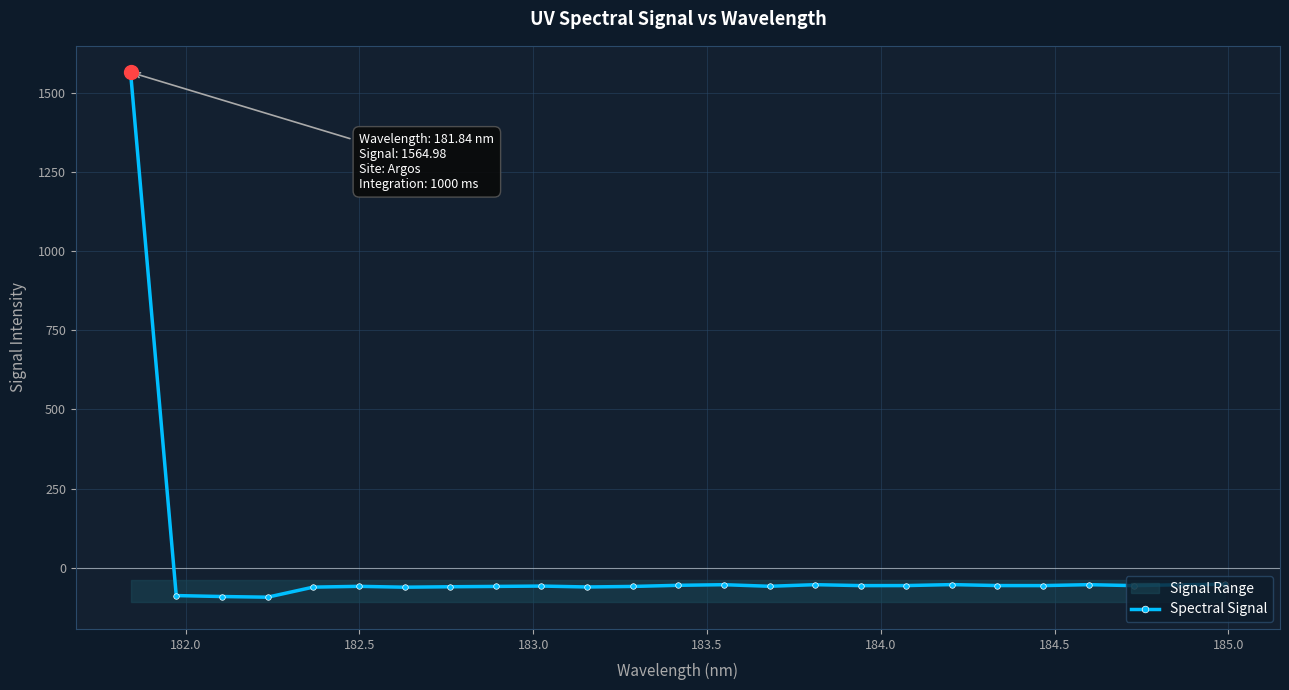

Reading left to right, list all the values displayed in this chart.

1565.0	-88.3	-91.3	-93.4	-61.6	-59.1	-61.8	-60.4	-59.4	-58.3	-61.1	-59.4	-55.9	-53.9	-58.9	-53.9	-56.8	-56.7	-53.6	-56.7	-56.8	-53.8	-56.9	-54.1	-52.8